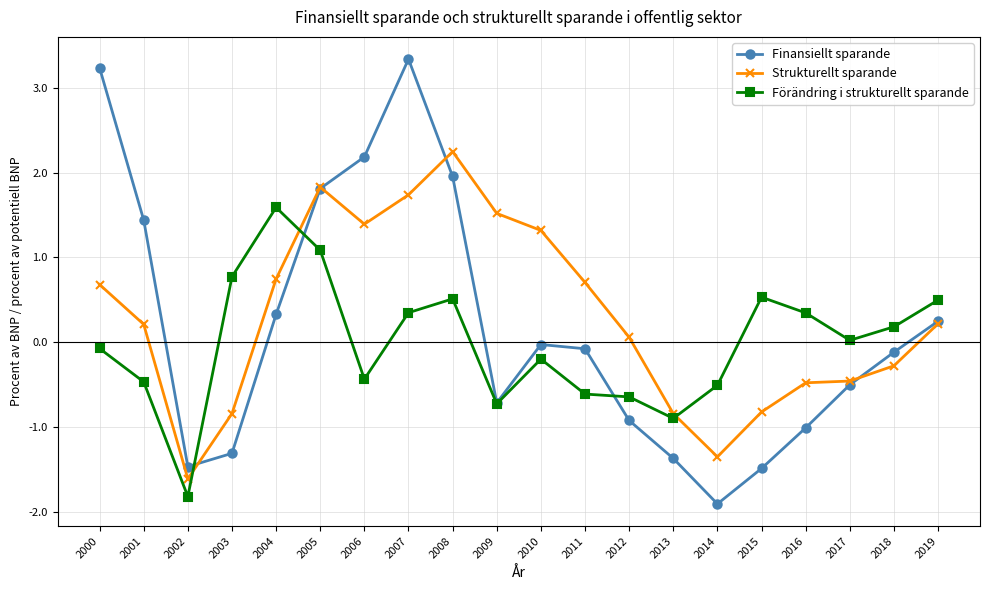

How many series are shown in this chart?

3